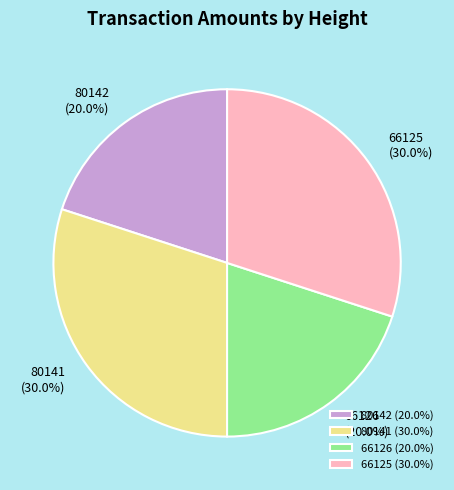

To the nearest percent, what is the difference between the 80141 and 66126 slice percentages?

10%